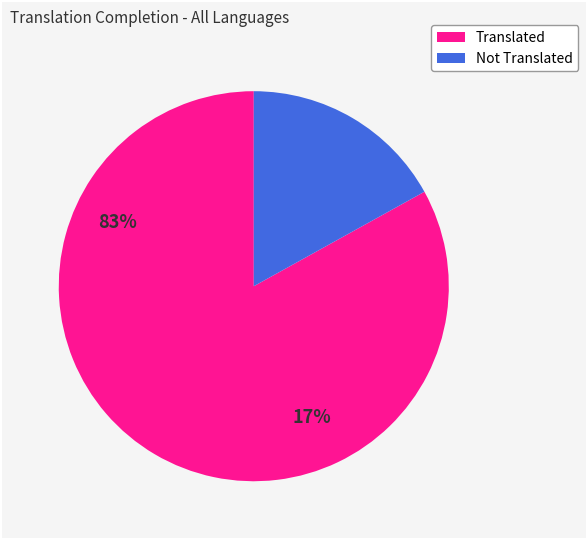

Does any single category account for the majority?

Yes